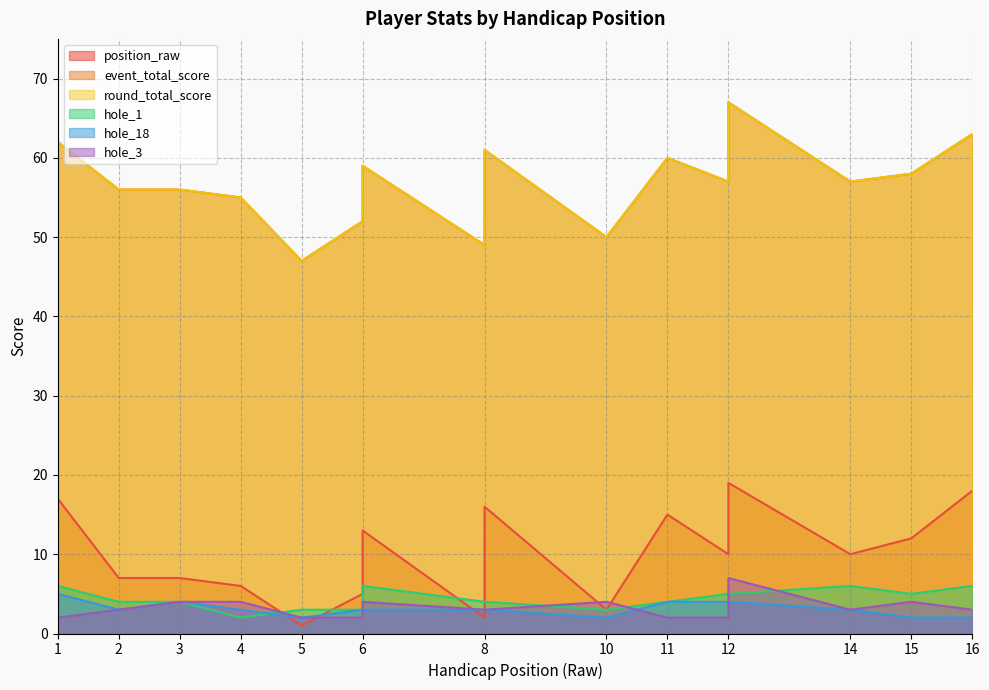

Which series has the widest spread of values?

event_total_score